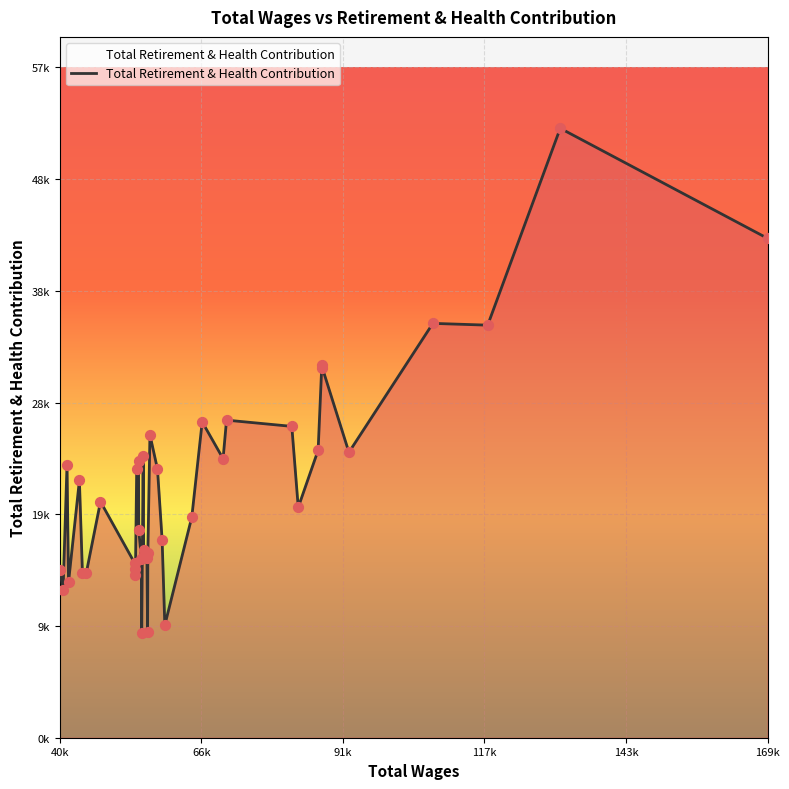

Is this an area chart (filled region under the line)?

Yes